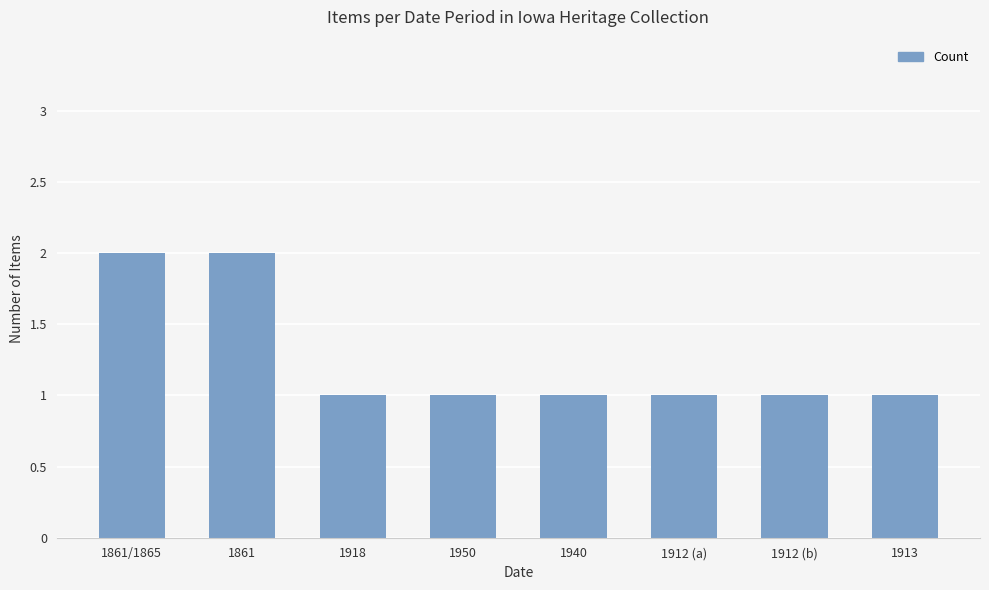

What is the value of the 7th bar from the left?

1